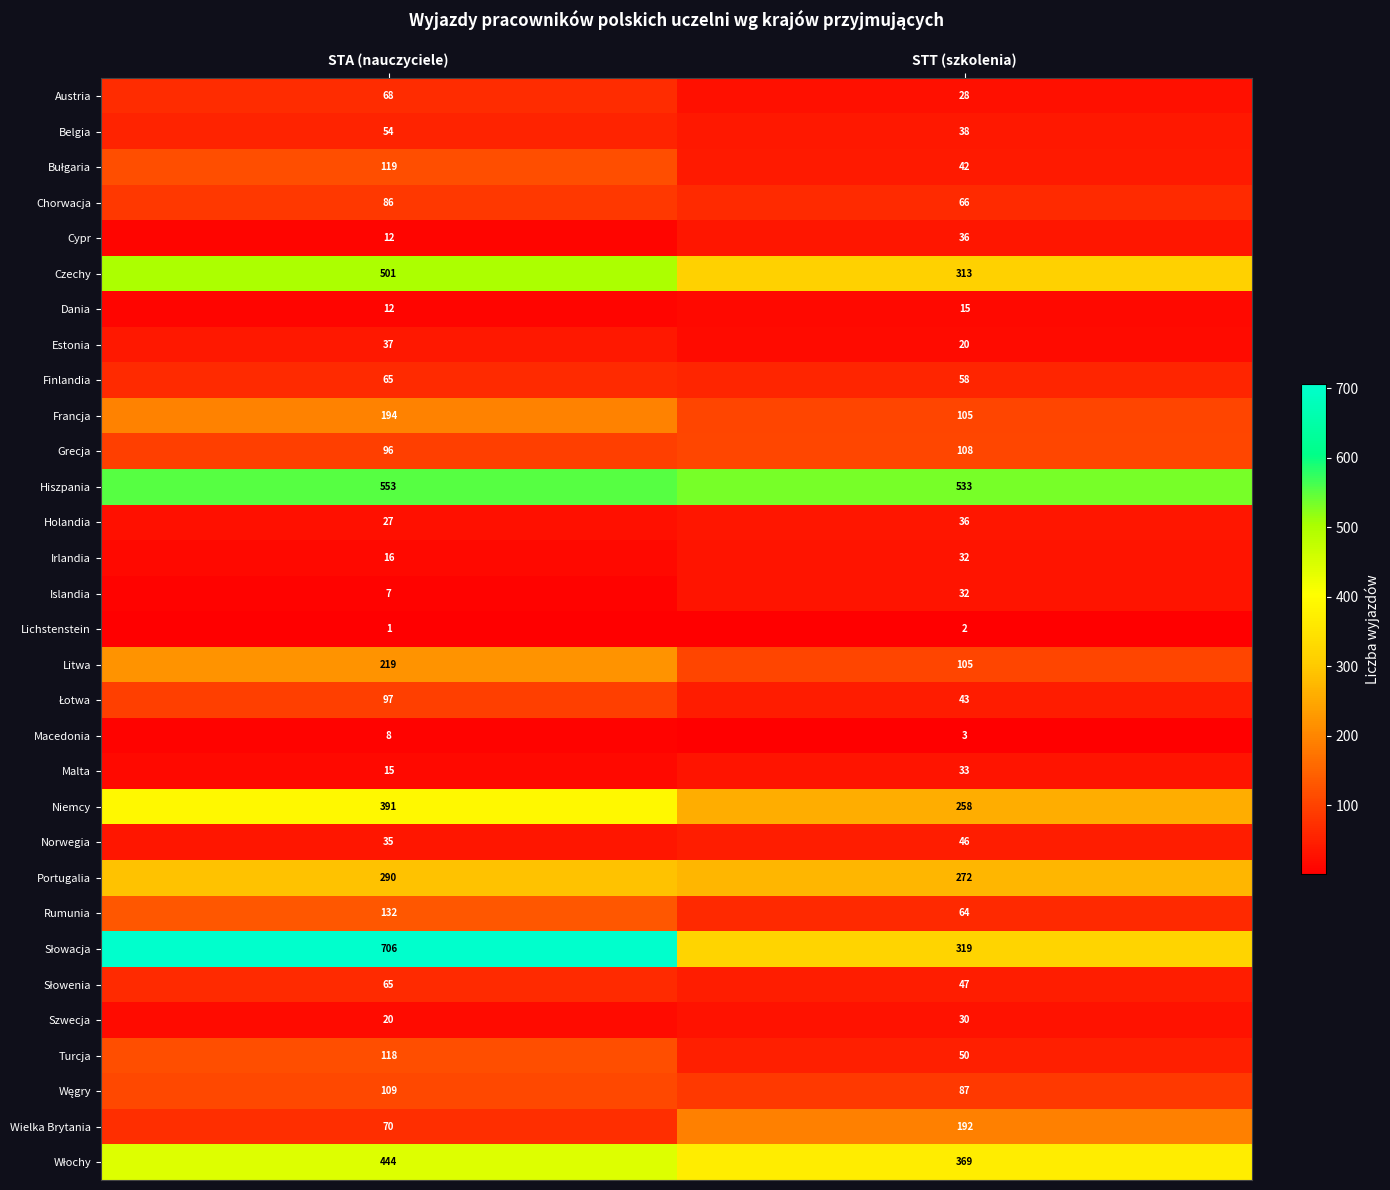

What is the approximate value of Holandia at STT (szkolenia)?

36